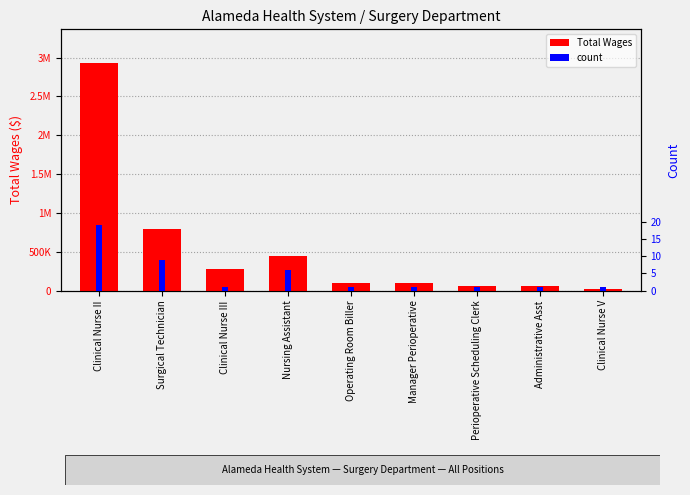

Is it true that Total Wages equals 97392 at Manager Perioperative?

True